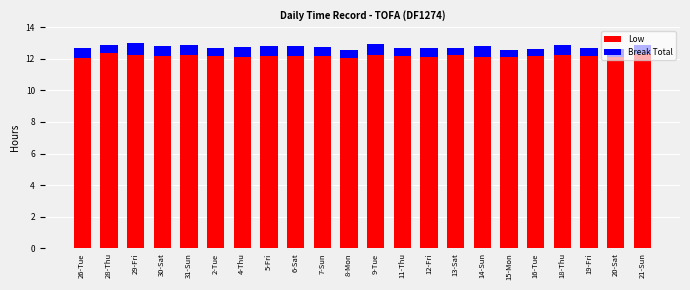

What is the sum of the Low values at 28-Thu and 4-Thu?

24.4